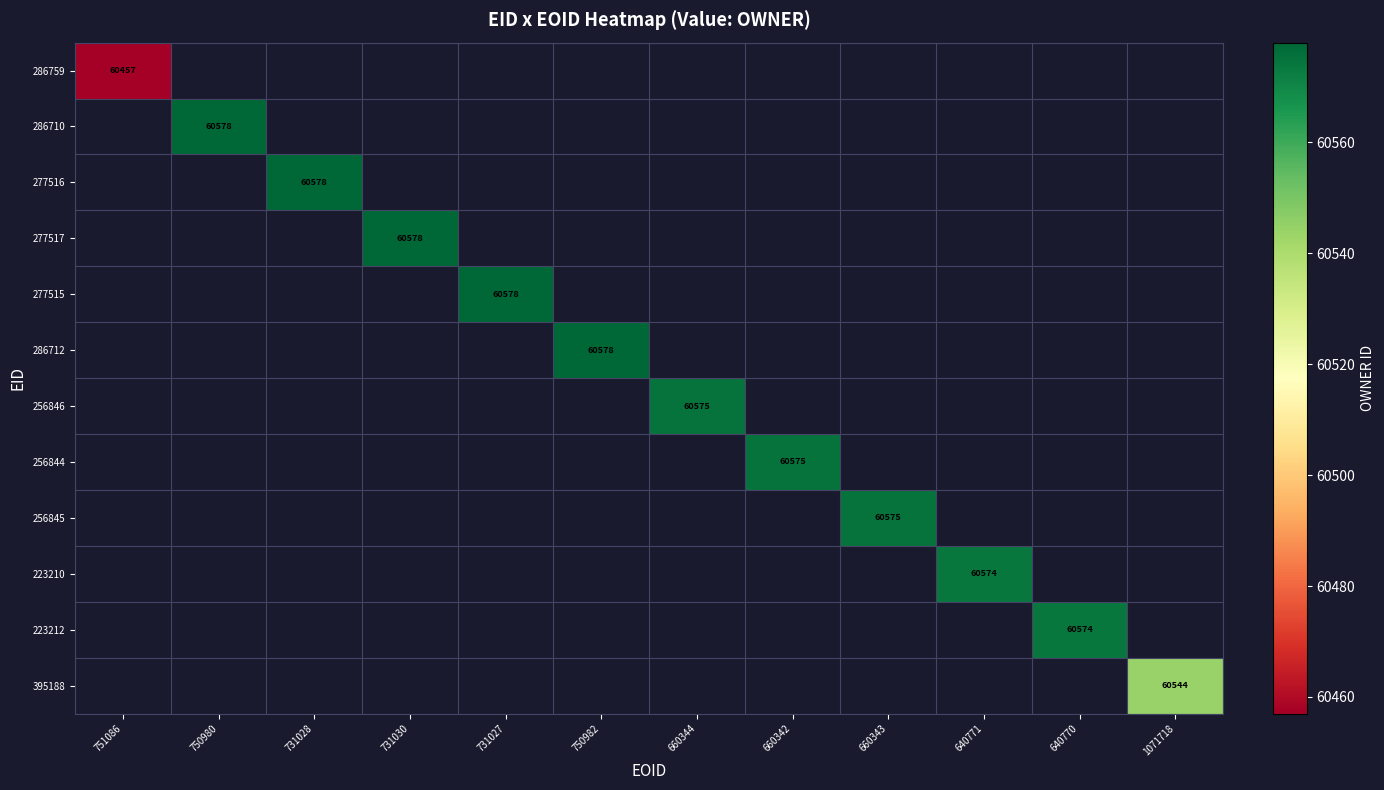

At which category does the chart reach its minimum across all series?

751086